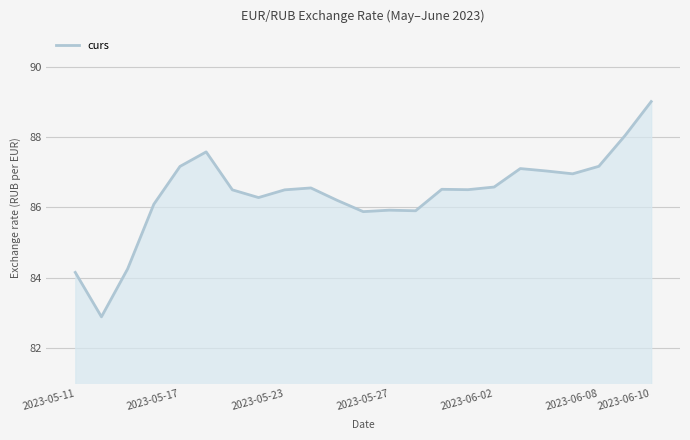

Count the number of data series in this chart.

1